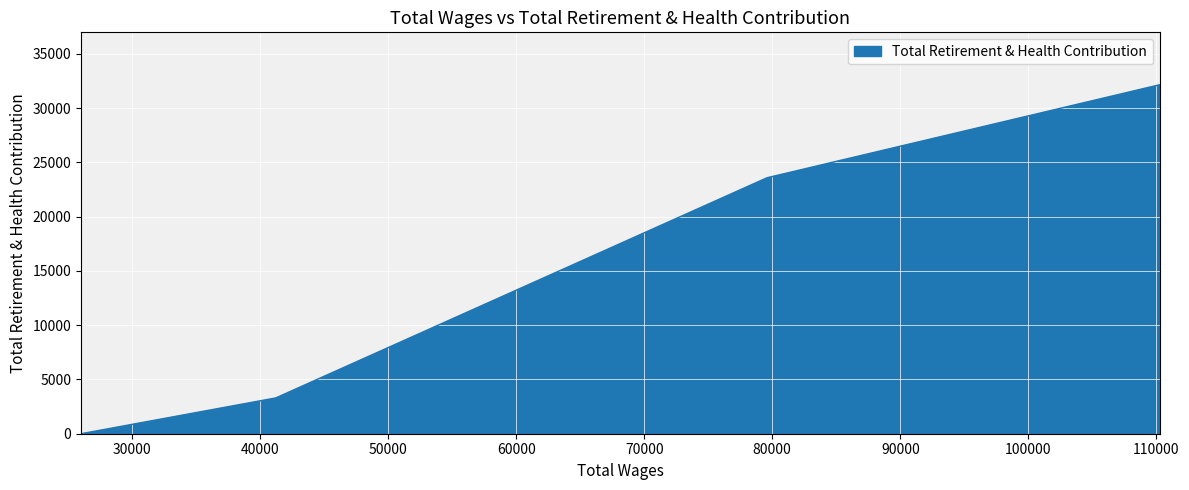

How many values exceed 23583?

1